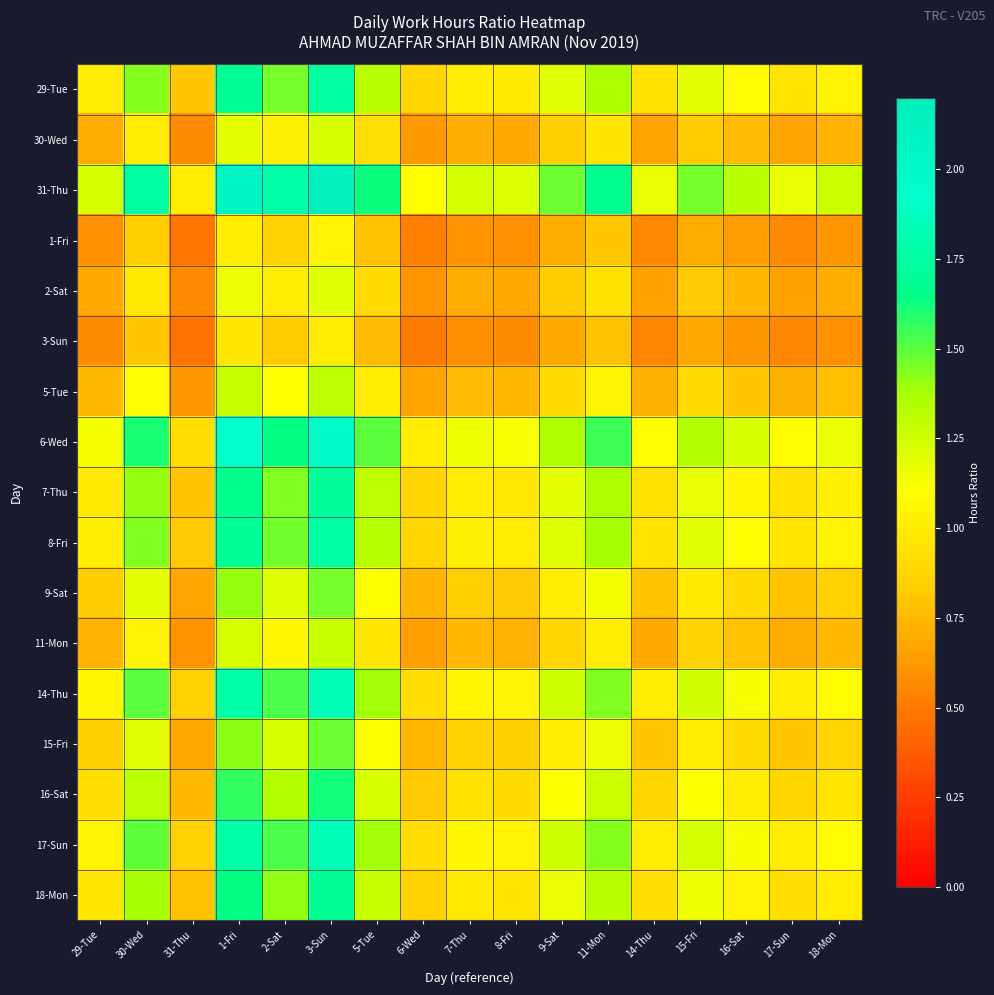

What is the greatest value displayed?

2.1